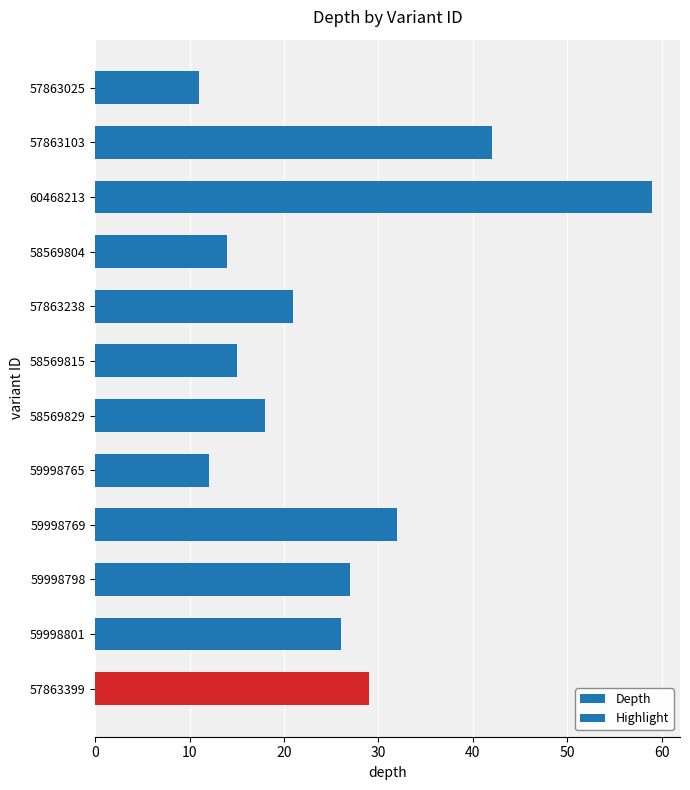

What is the difference between the second highest and second lowest values?

30